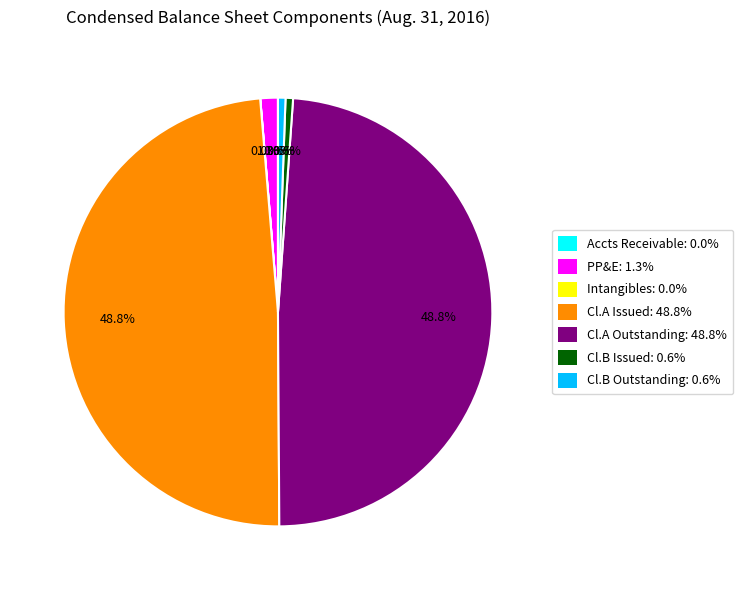

Between Cl.B Issued: 0.6% and Cl.A Outstanding: 48.8%, which is larger?

Cl.A Outstanding: 48.8%